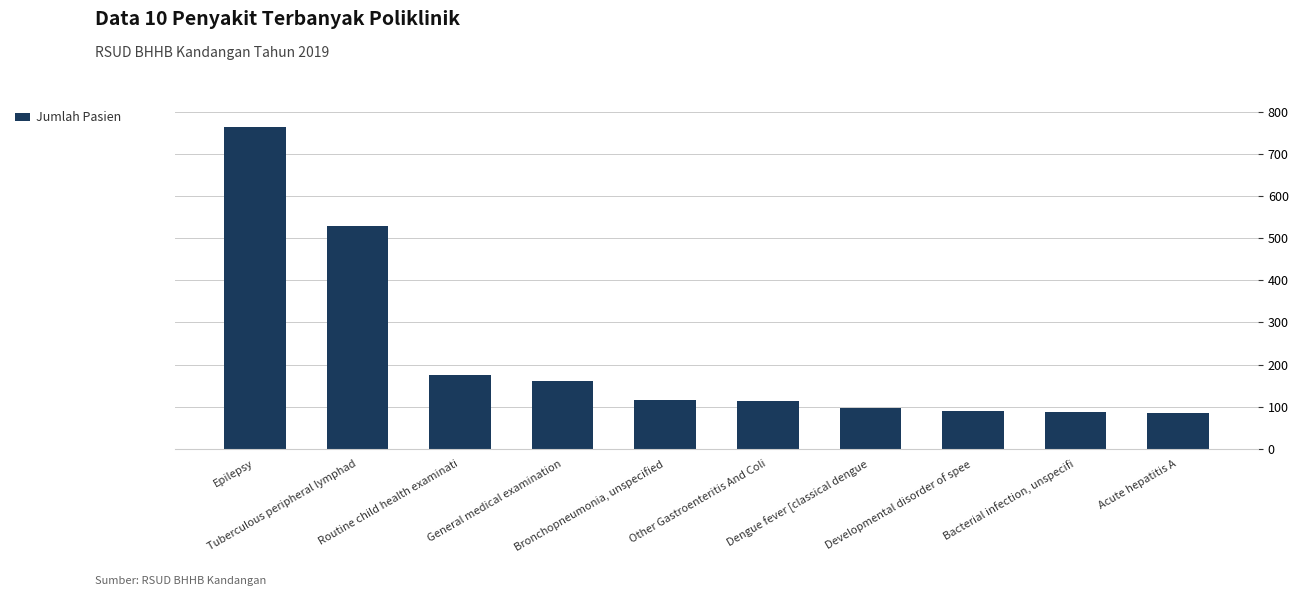

List the labels in order of value, largest first.

Epilepsy, Tuberculous peripheral lymphad, Routine child health examinati, General medical examination, Bronchopneumonia, unspecified, Other Gastroenteritis And Coli, Dengue fever [classical dengue, Developmental disorder of spee, Bacterial infection, unspecifi, Acute hepatitis A